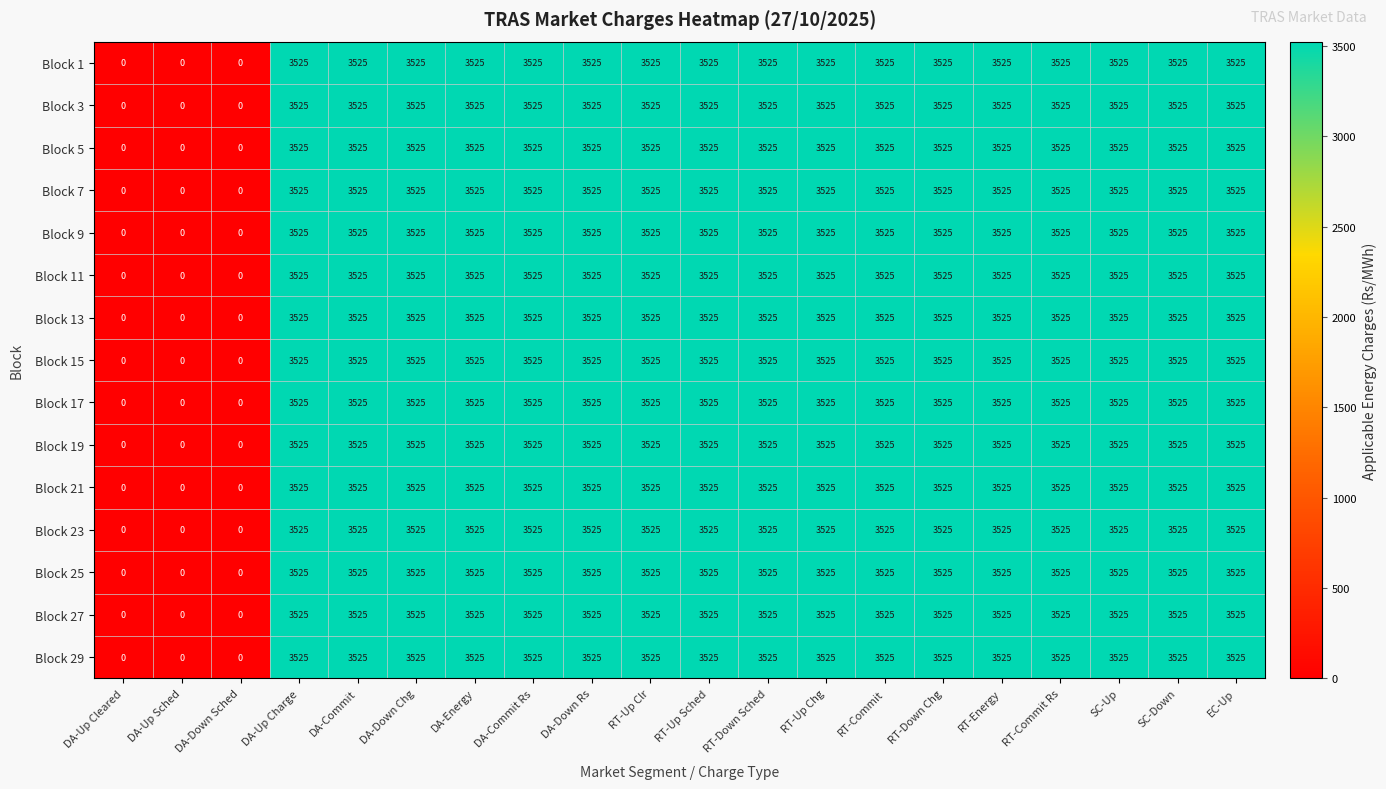

What is the total value across all series at DA-Commit?

52875